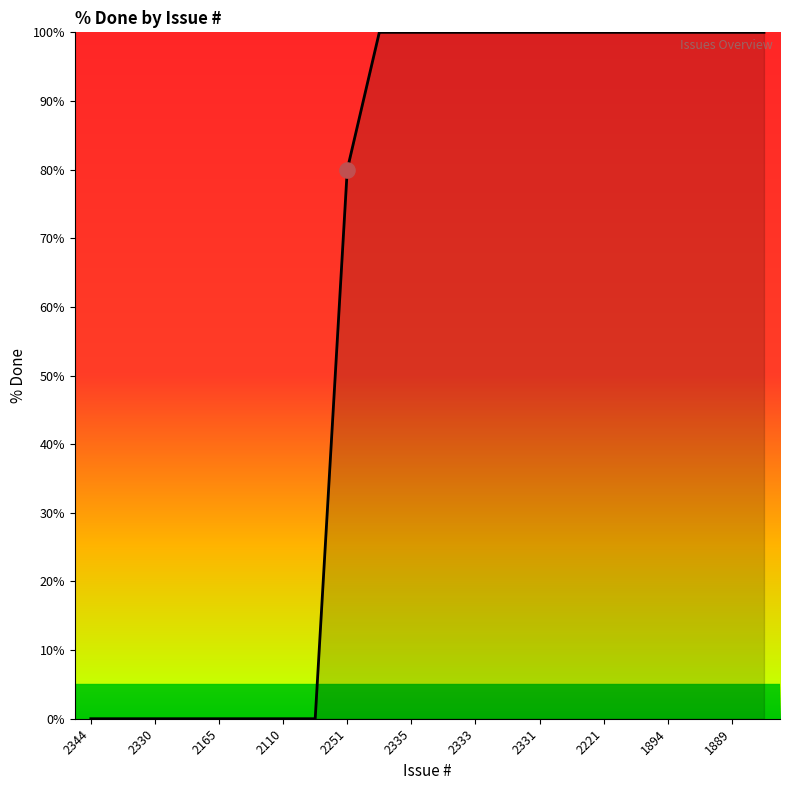

What is the difference between the maximum and minimum values?

100